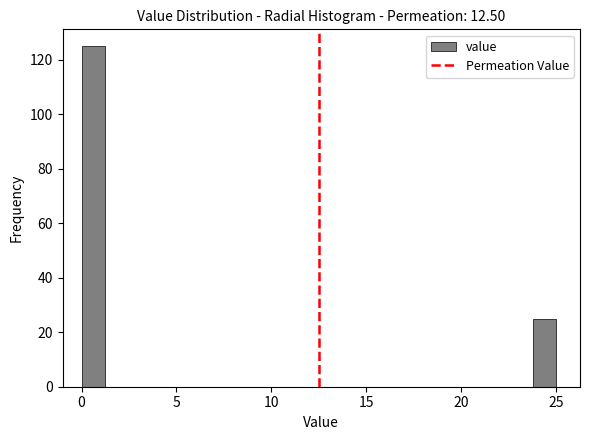

Read against the x-axis, roughly where is the centre of the tallest bar?

0.5